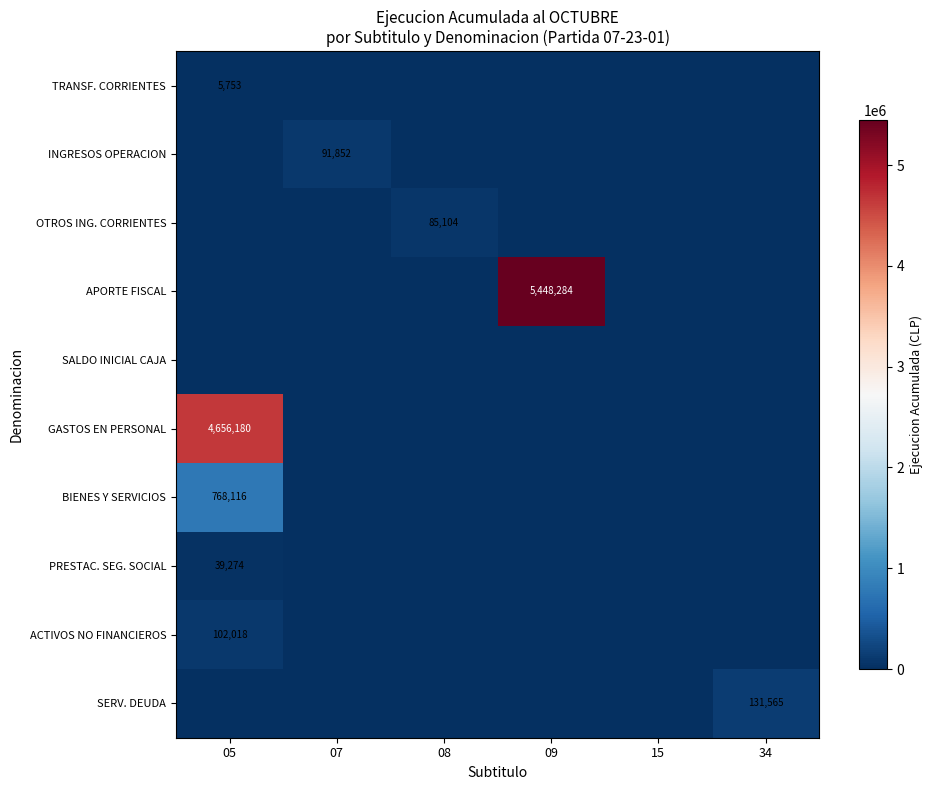

True or false: BIENES Y SERVICIOS has a value of 768116 at 05.

True